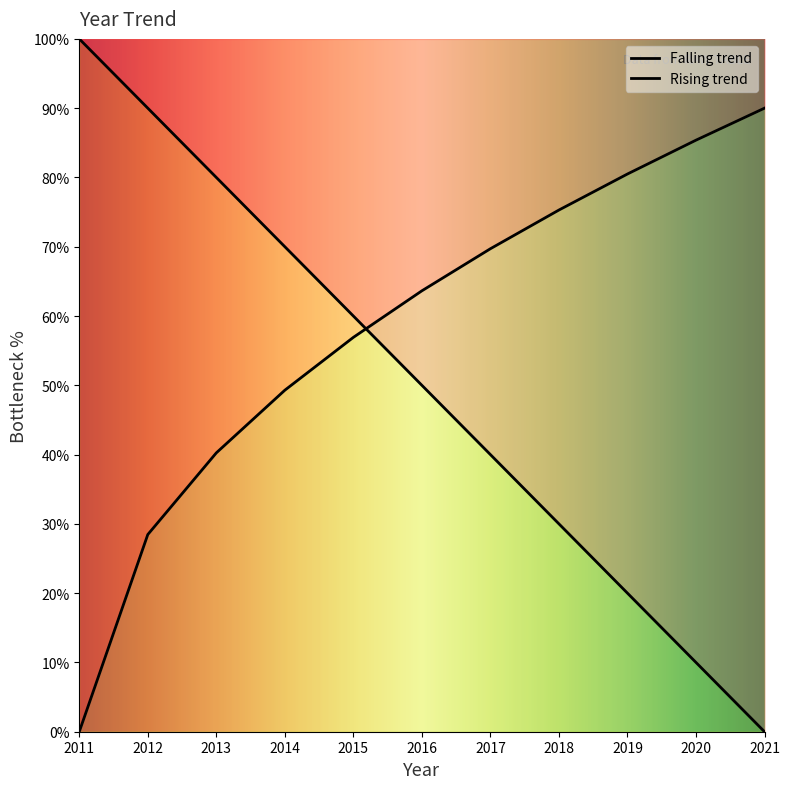

What is the maximum value shown in the chart?

100.0